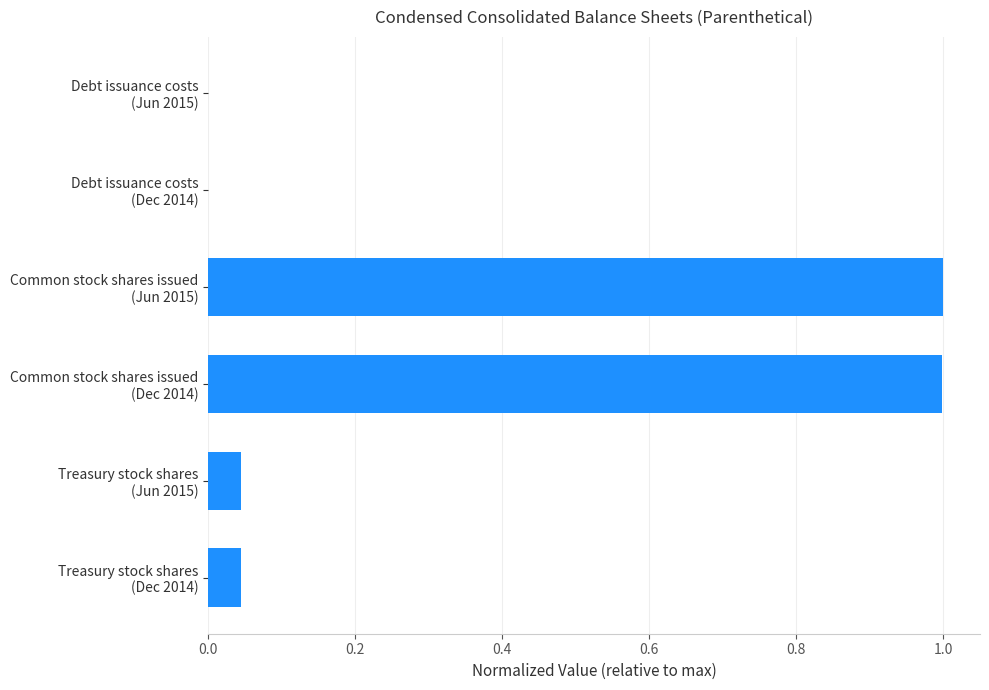

What is the sum of all values?

2.1